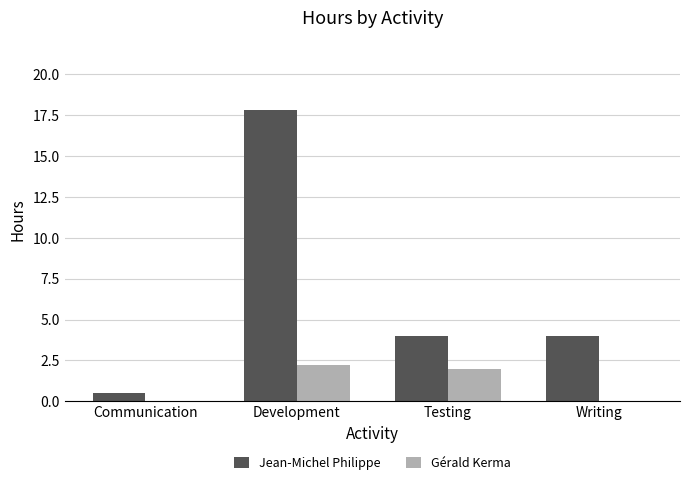

Reading left to right, list all the values displayed in this chart.

Jean-Michel Philippe: 0.5	17.8	4.0	4.0
Gérald Kerma: 0.0	2.2	2.0	0.0